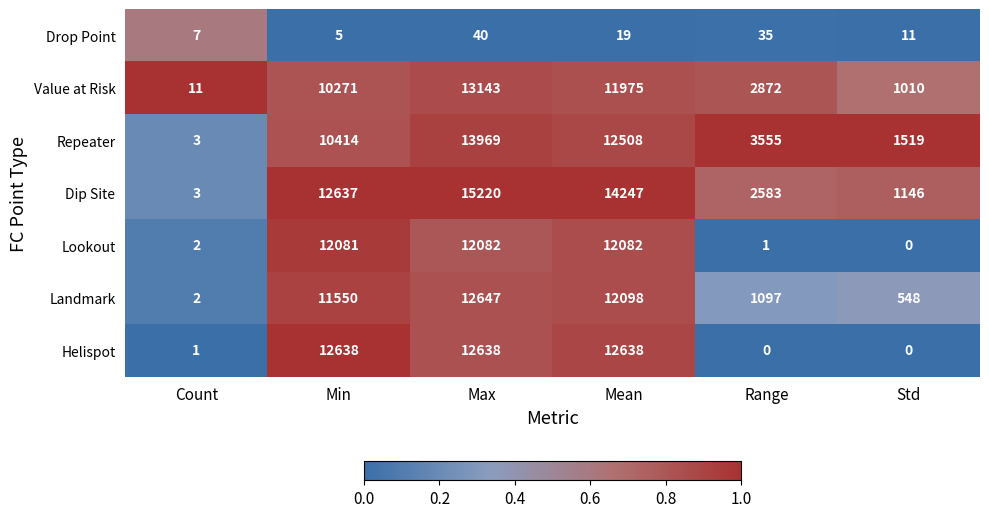

True or false: Helispot has a value of 16450 at Min.

False